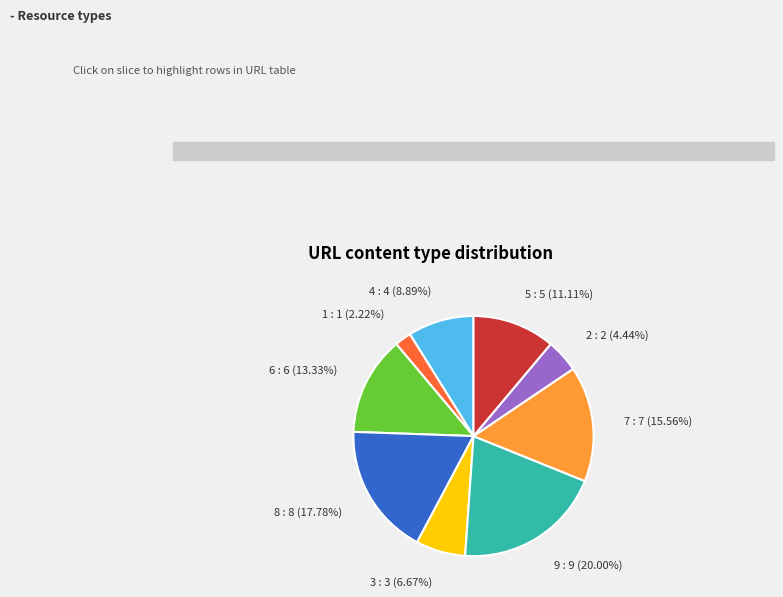

True or false: 7 accounts for 16% of the total.

True